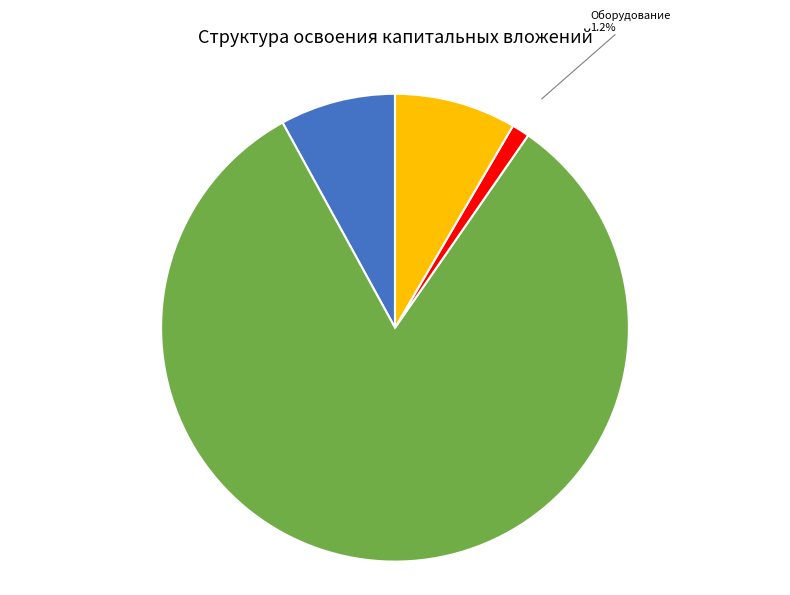

Which category has the biggest portion of the pie?

Строительные работы, реконструкция, монтаж